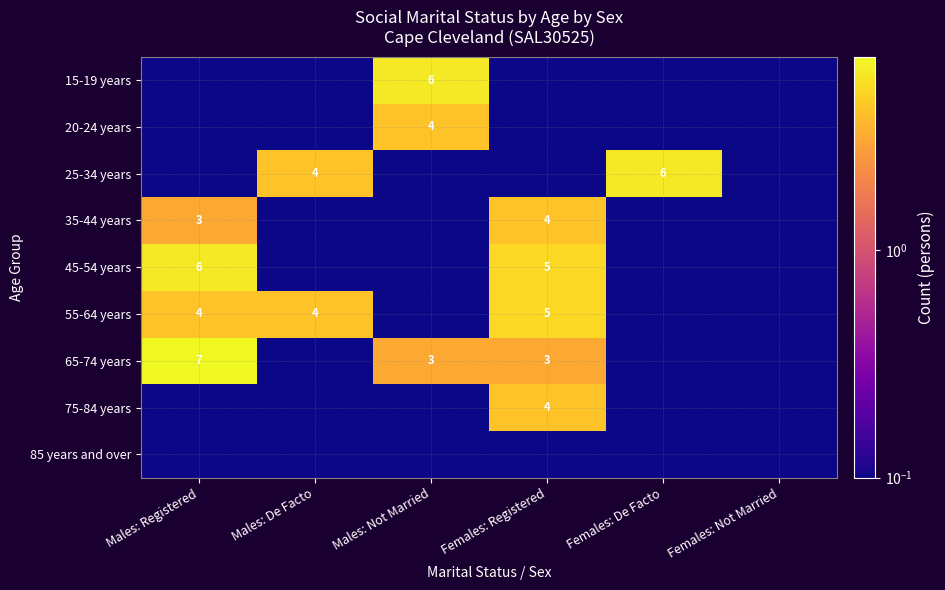

How many data points does each series have?

6